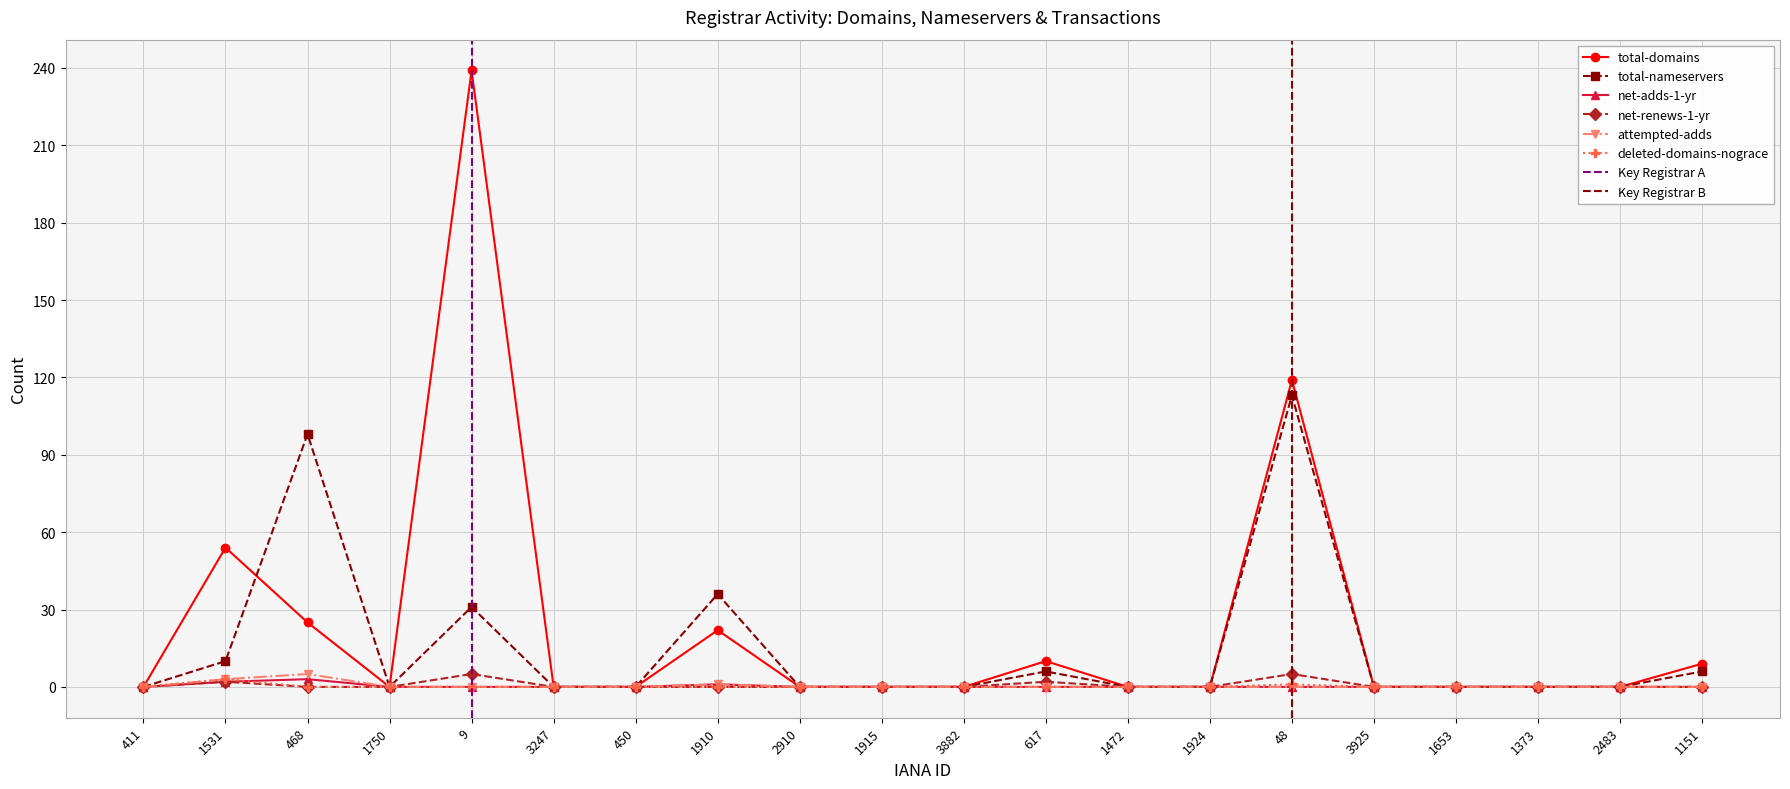

At how many categories does at least one series exceed 154?

1